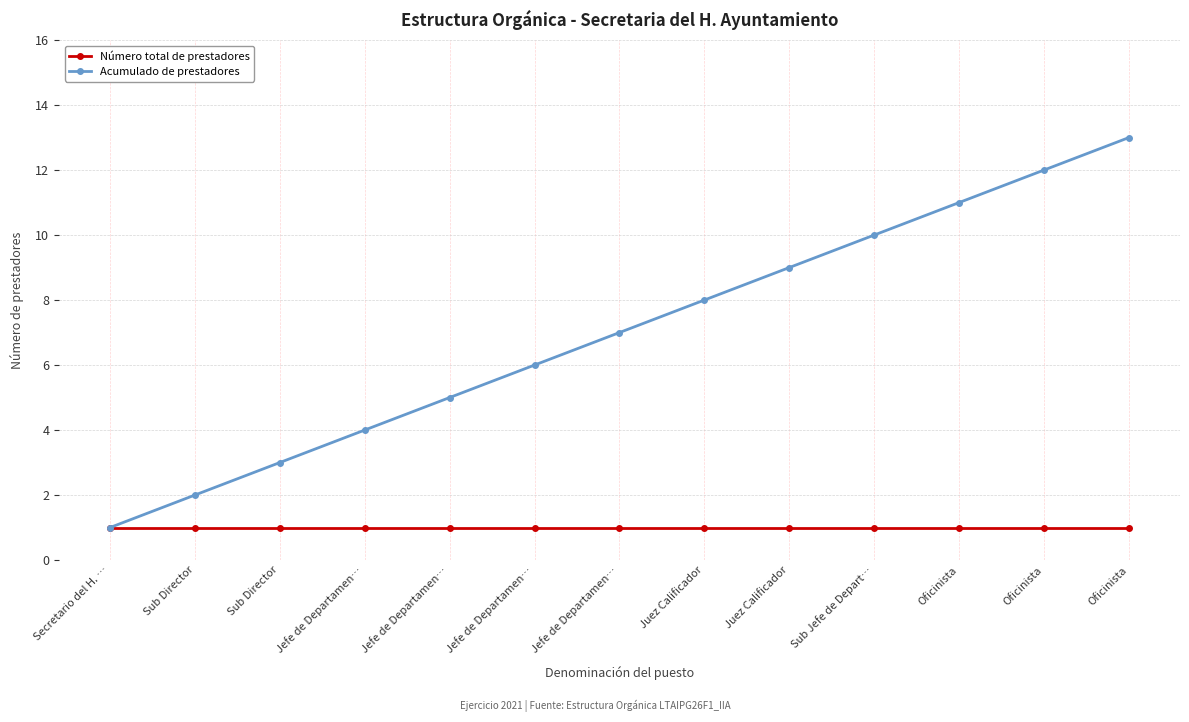

What are all the series names shown in the legend?

Número total de prestadores, Acumulado de prestadores